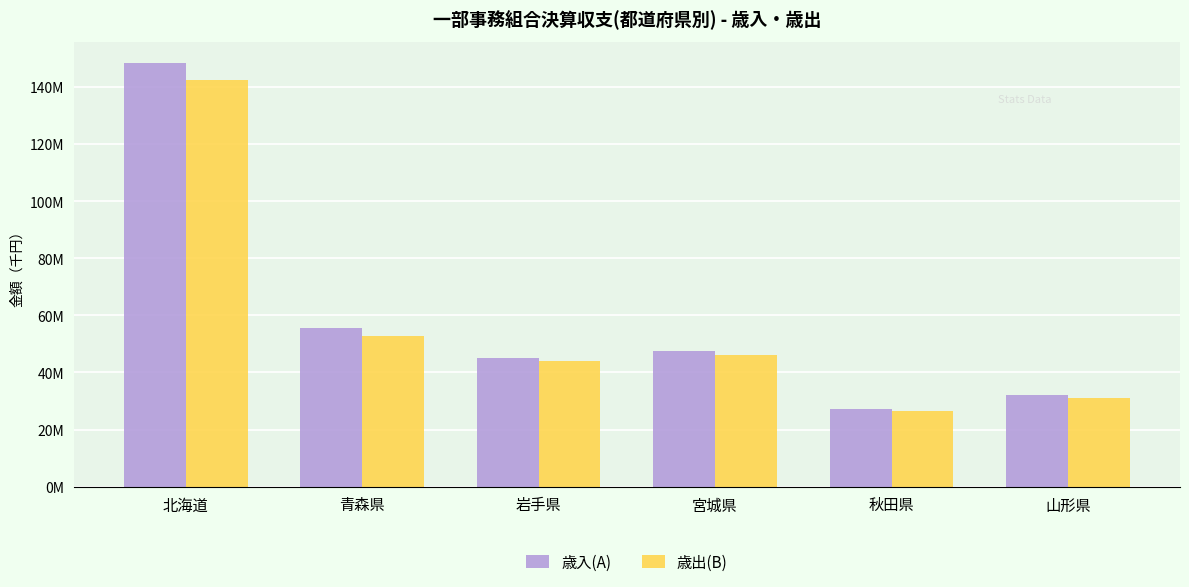

List the labels in order of 歳入(A) value, smallest first.

秋田県, 山形県, 岩手県, 宮城県, 青森県, 北海道